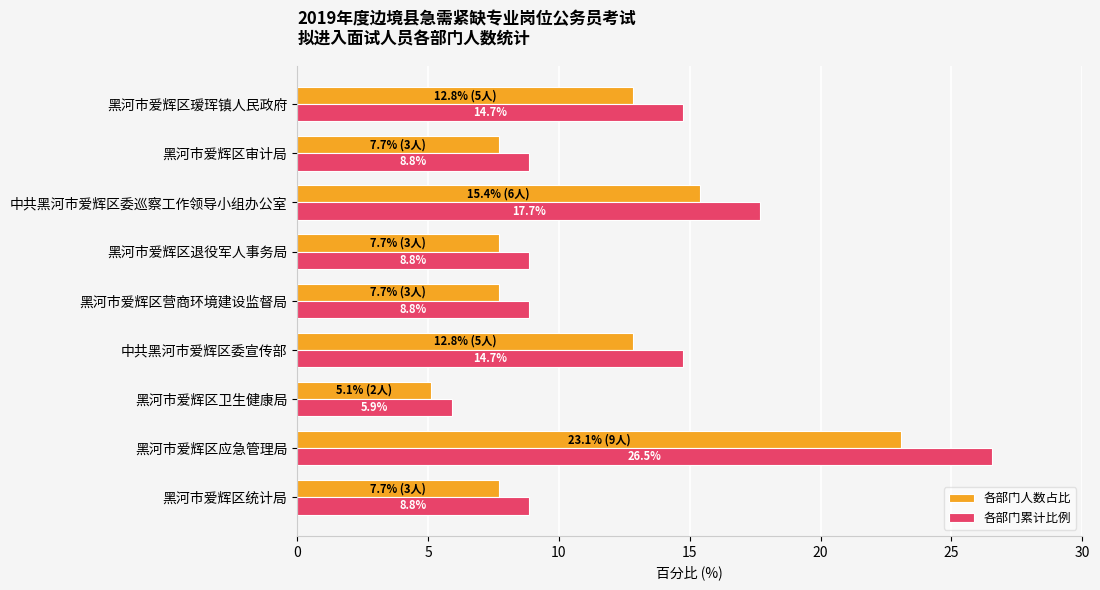

Is the value of 各部门累计比例 at 黑河市爱辉区瑷珲镇人民政府 greater than the value of 各部门人数占比 at 黑河市爱辉区瑷珲镇人民政府?

Yes